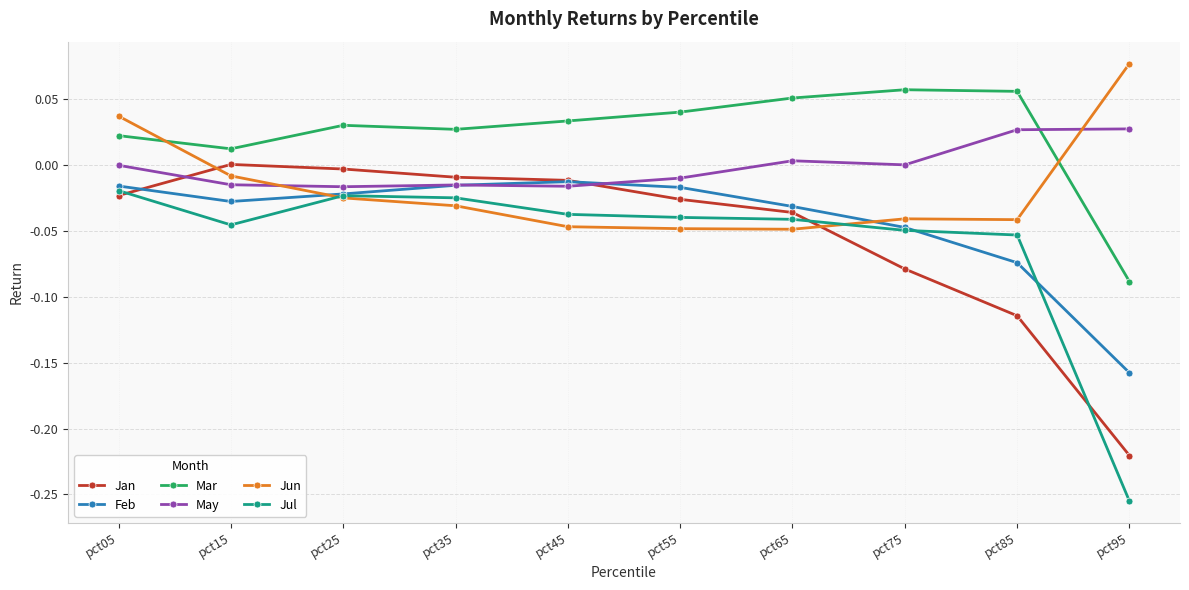

The Feb series shows -0.0 at pct75. True or false?

True